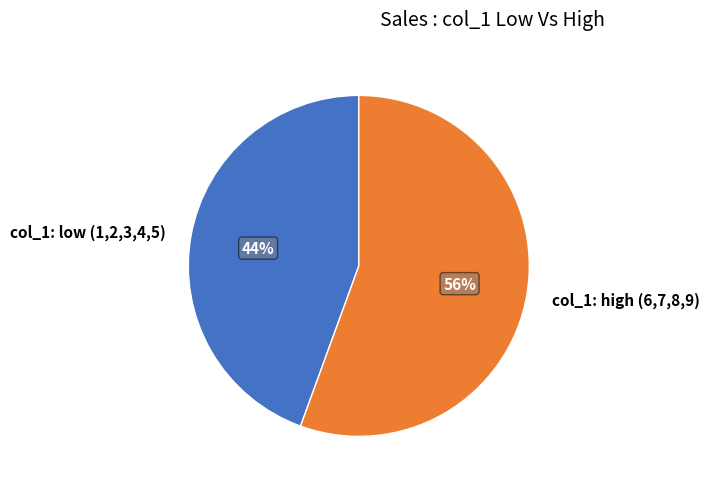

How many slices are in this pie chart?

2